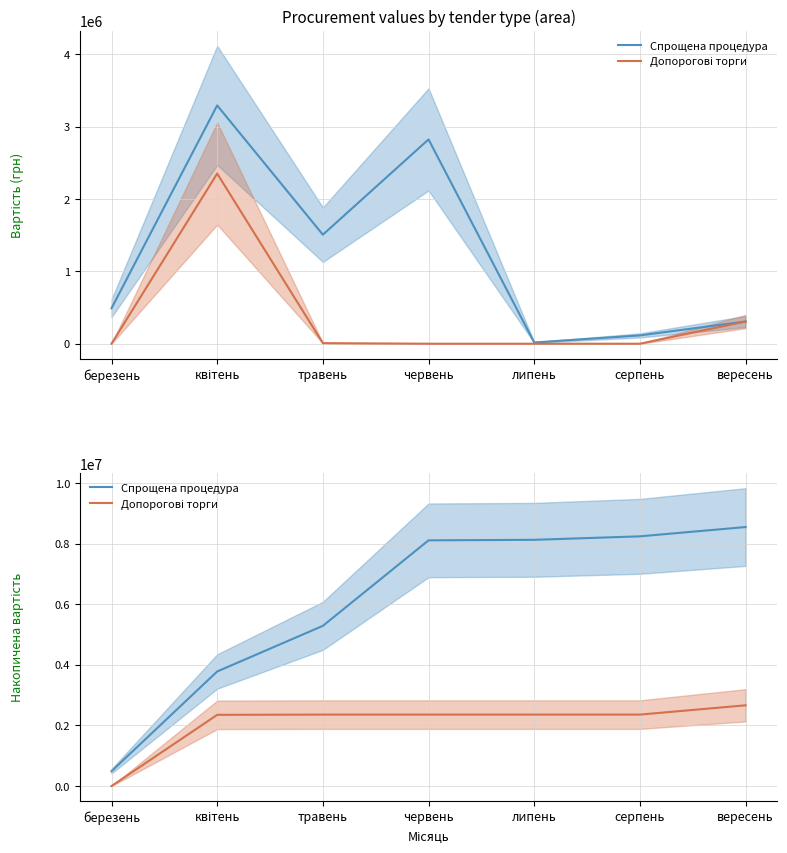

Which series changed the most between квітень and травень?

Спрощена процедура